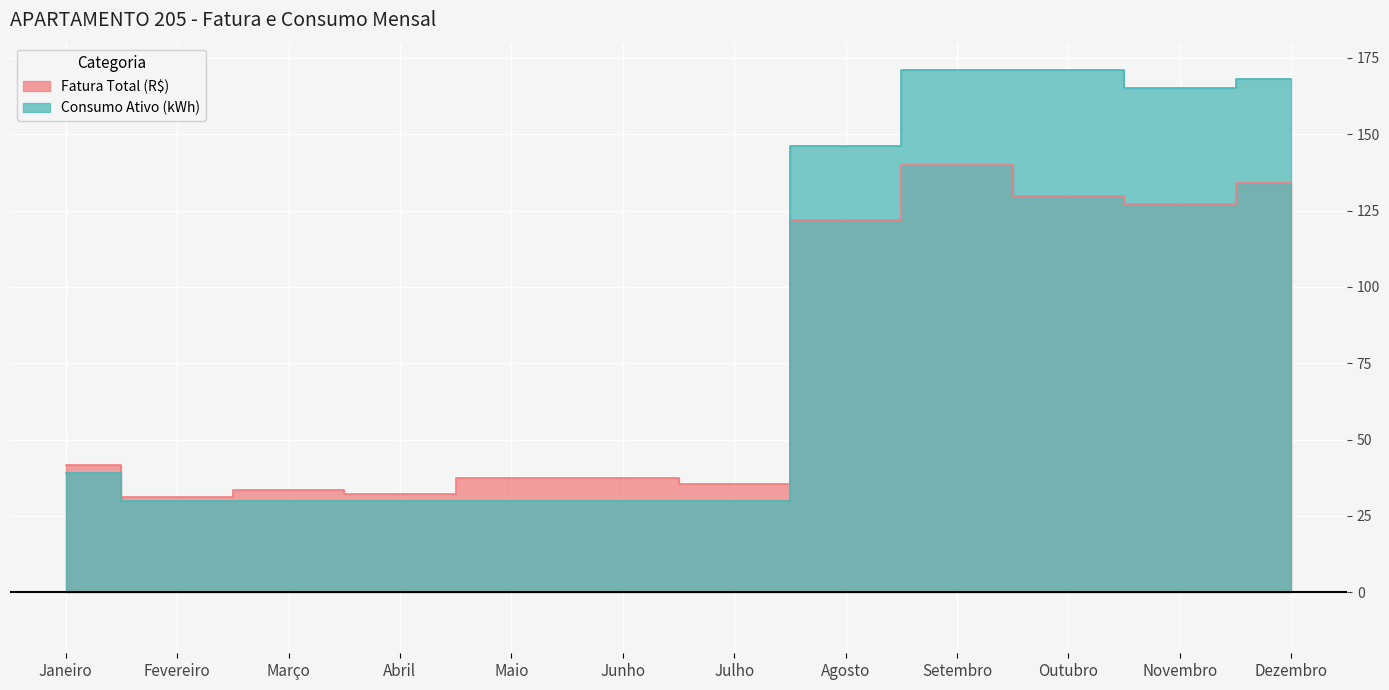

At which category does the chart reach its peak across all series?

Setembro